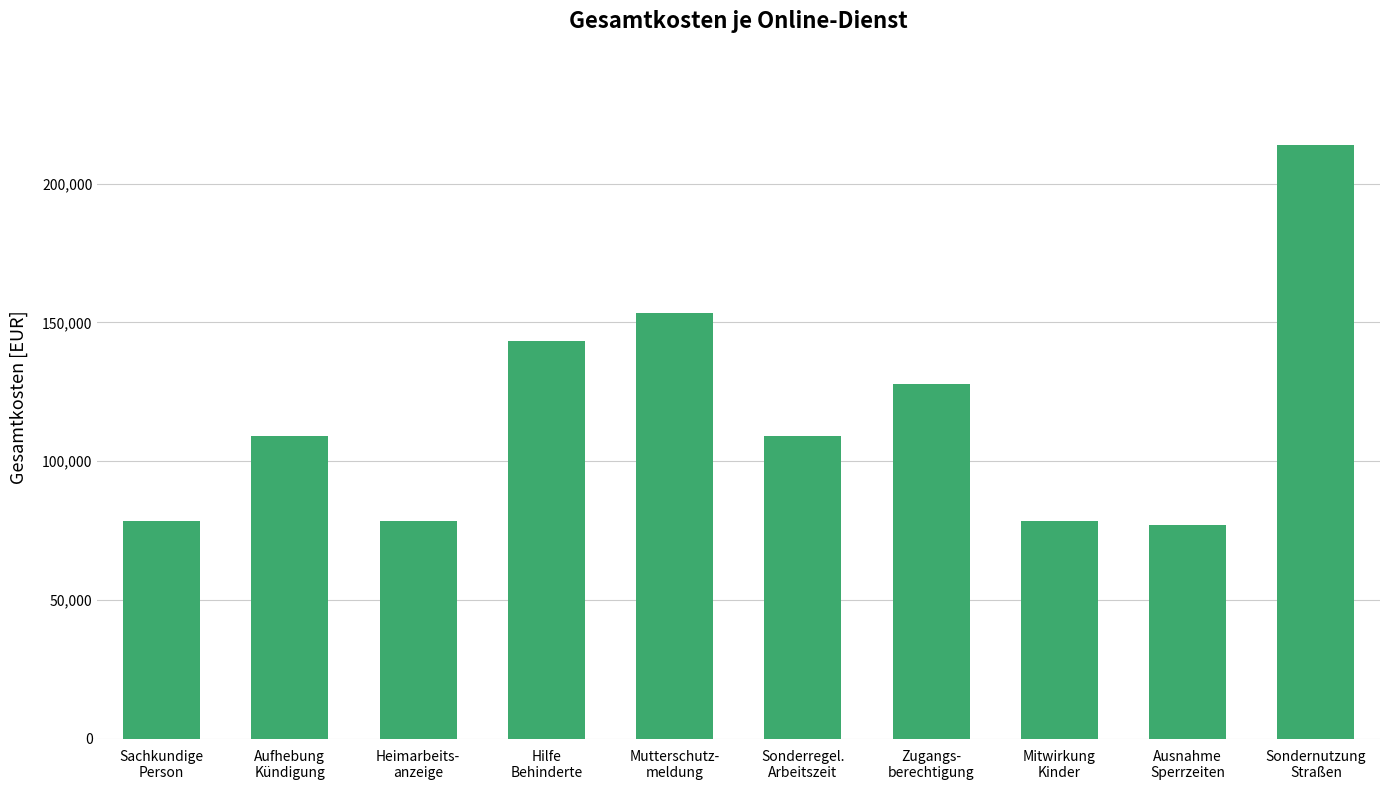

What is the greatest value displayed?

213938.7